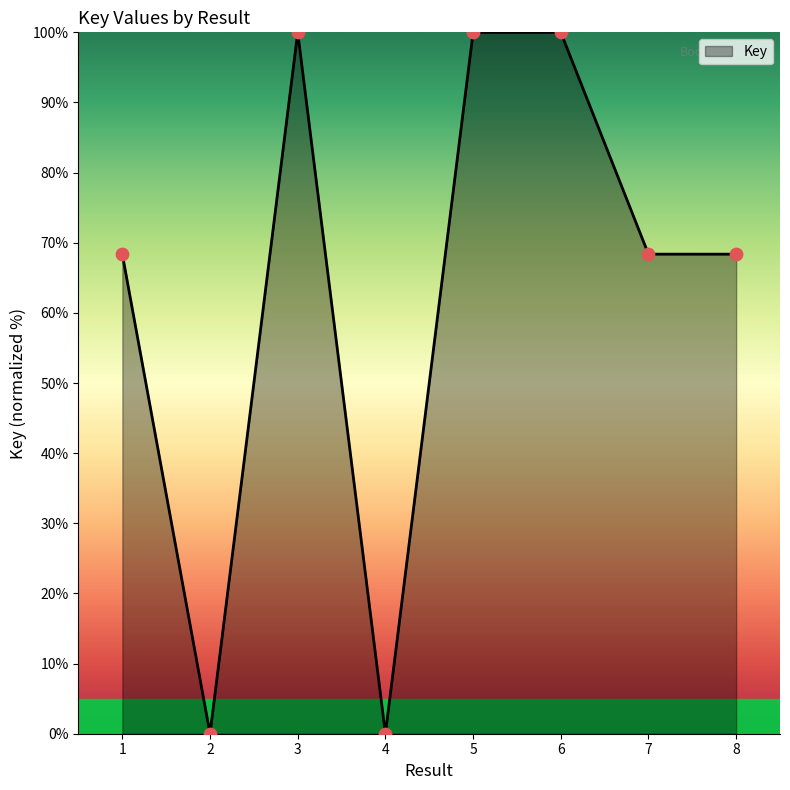

Approximately how many times larger is the value at 5 compared to 3?

1.0